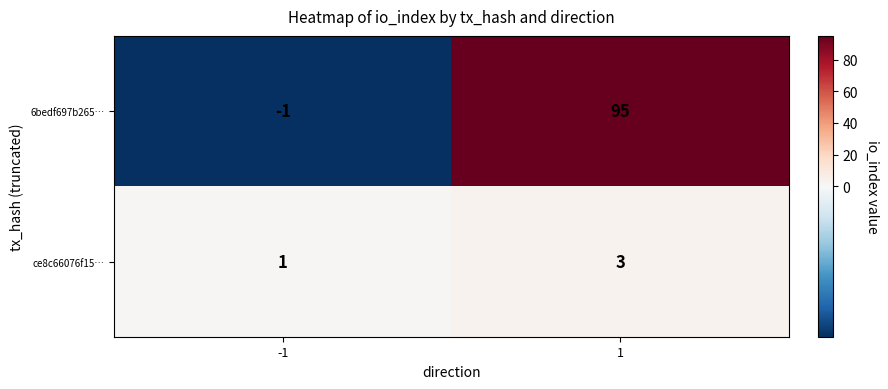

Reading right to left, transcribe all the data shown in this chart.

6bedf697b265…: 1=95	-1=-1
ce8c66076f15…: 1=3	-1=1